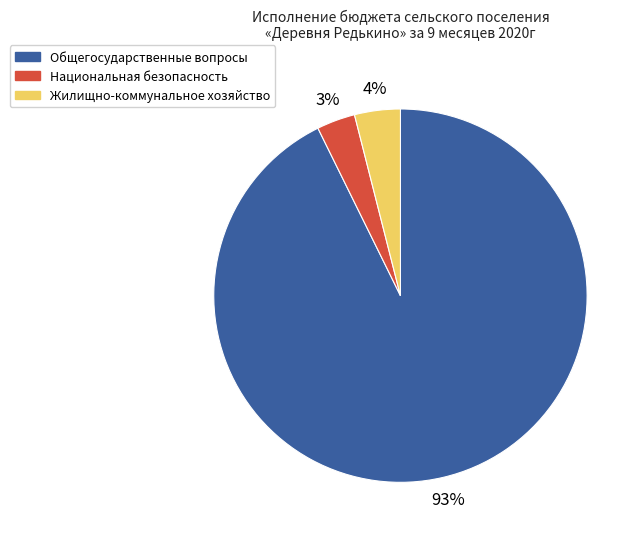

How many segments does this pie chart have?

3